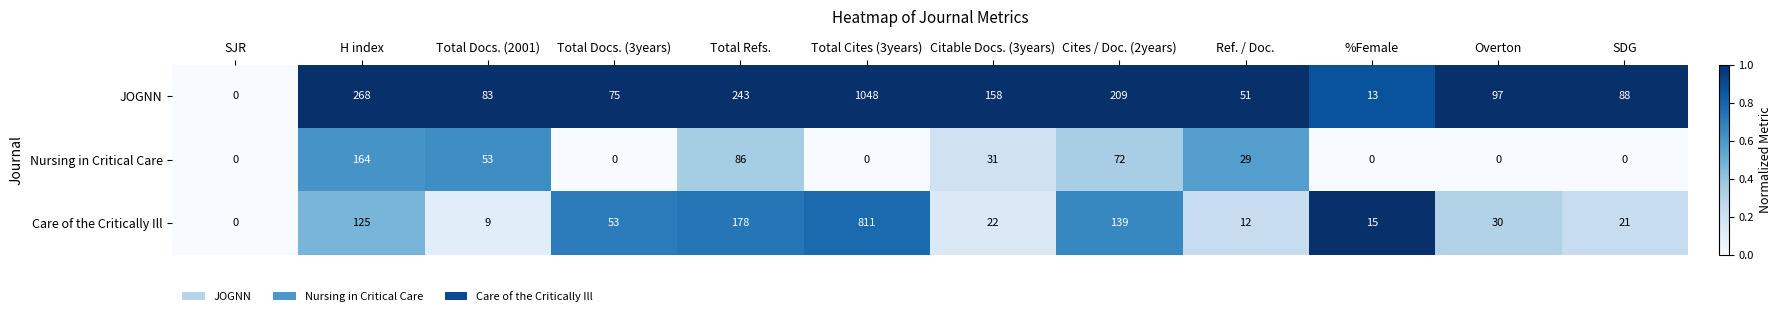

True or false: Nursing in Critical Care has a value of 99 at %Female.

False